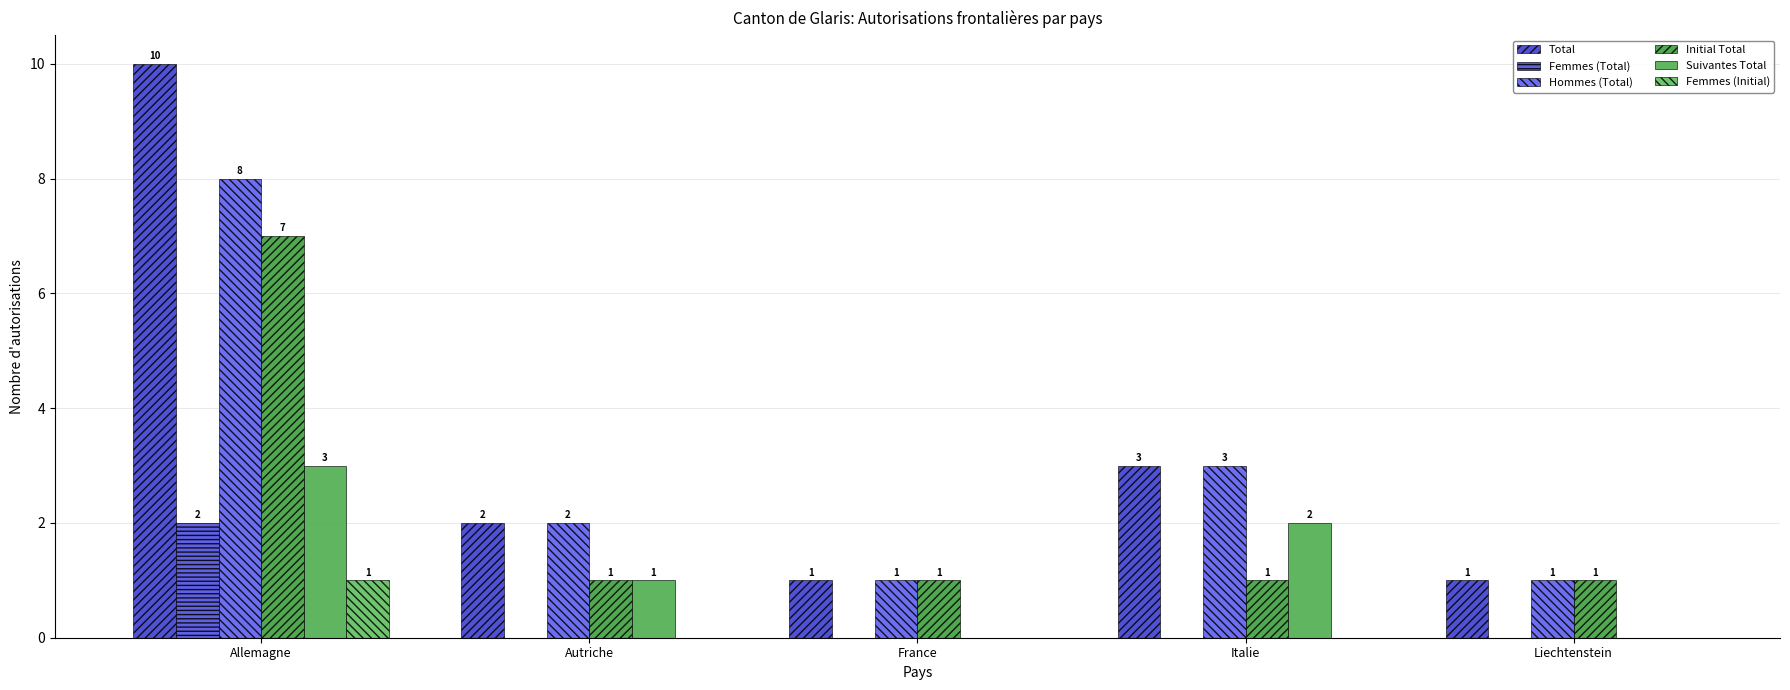

Which category has the highest value in the Hommes (Total) series?

Allemagne